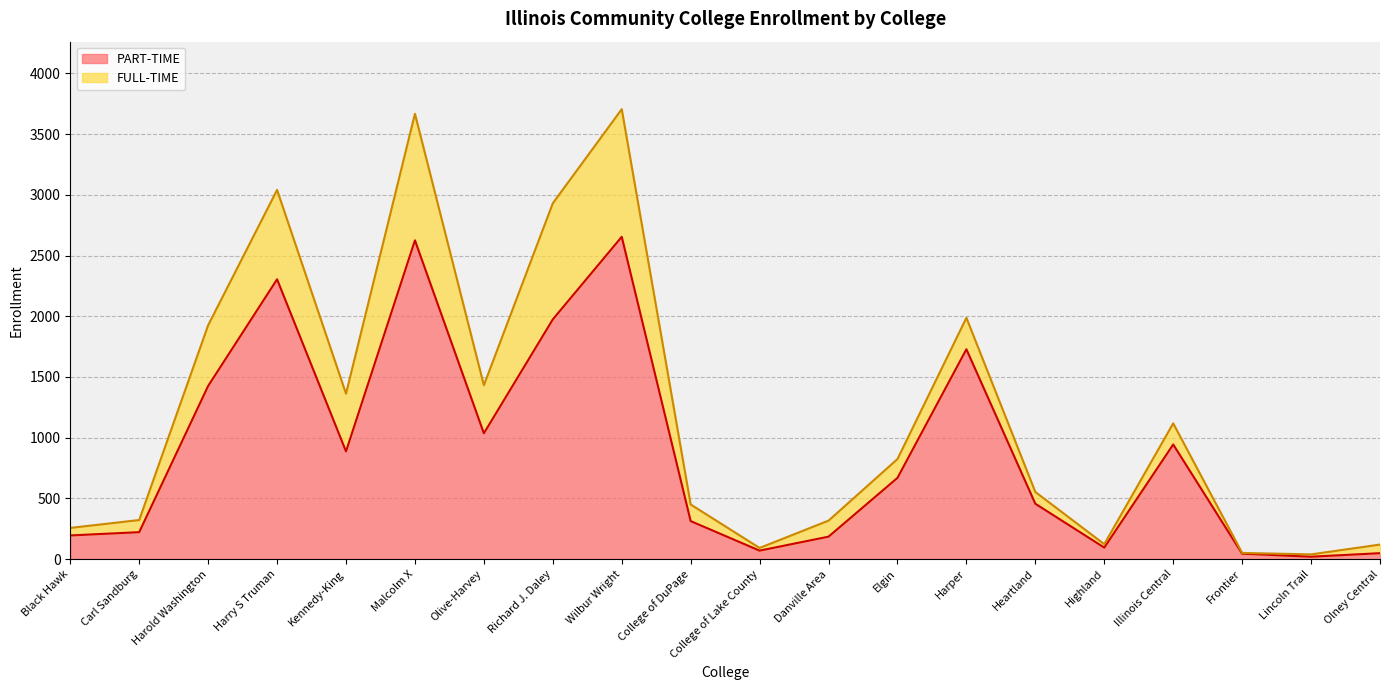

Reading right to left, transcribe all the data shown in this chart.

49	20	45	944	95	456	1728	669	185	70	313	2654	1974	1036	2625	887	2304	1426	222	195